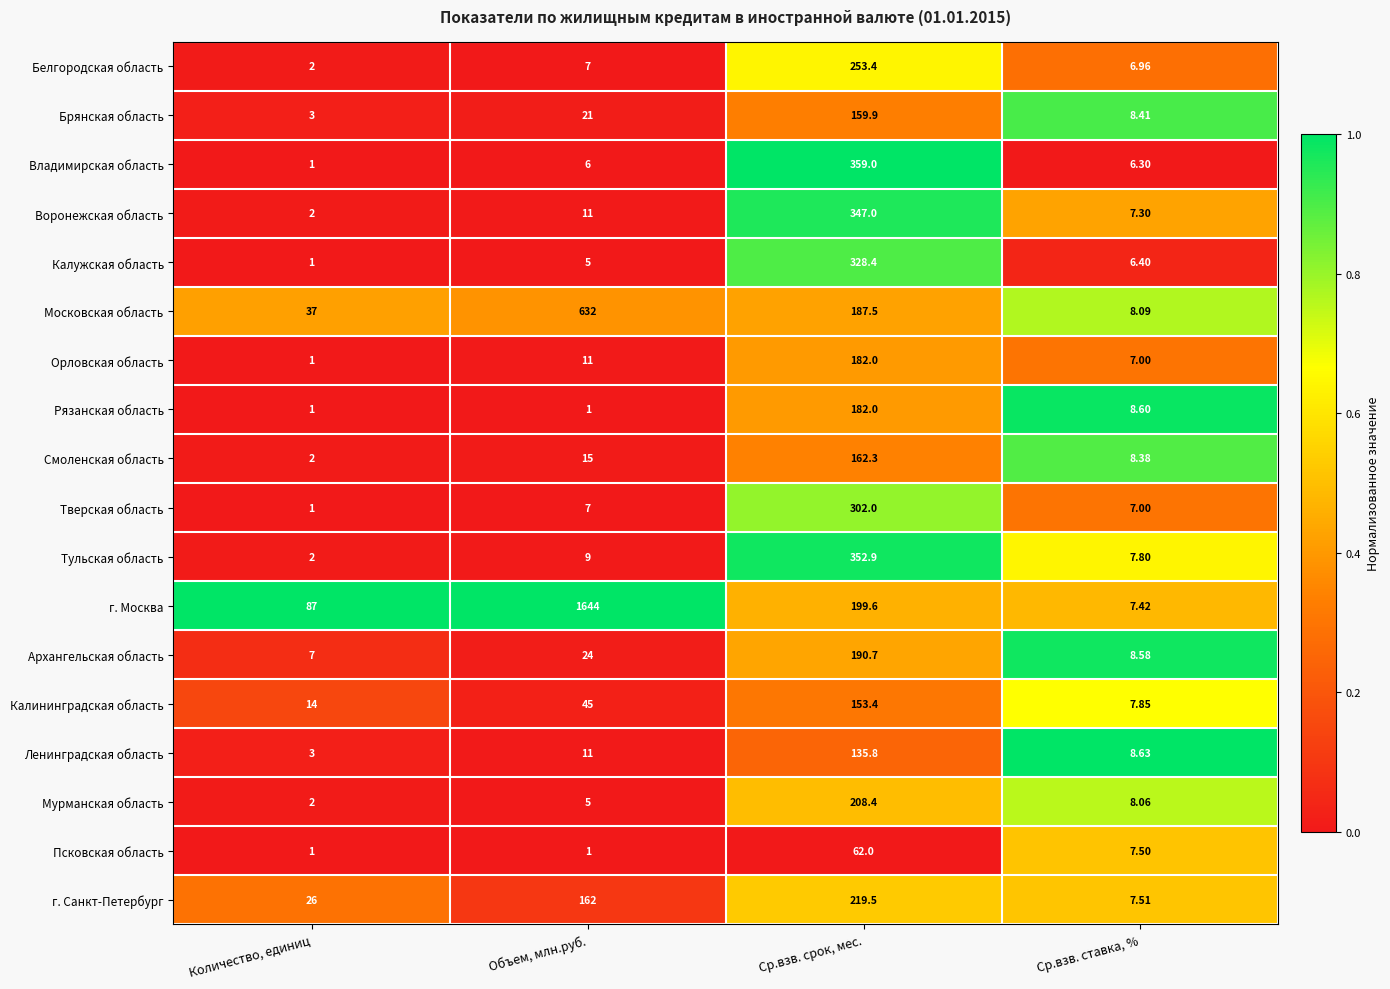

Which series changed the most between Количество, единиц and Ср.взв. срок, мес.?

Владимирская область